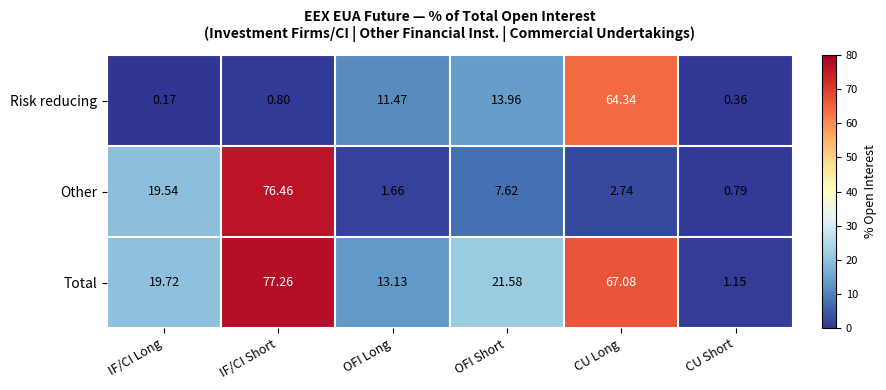

Rank the series by their maximum value, from highest to lowest.

Total, Other, Risk reducing